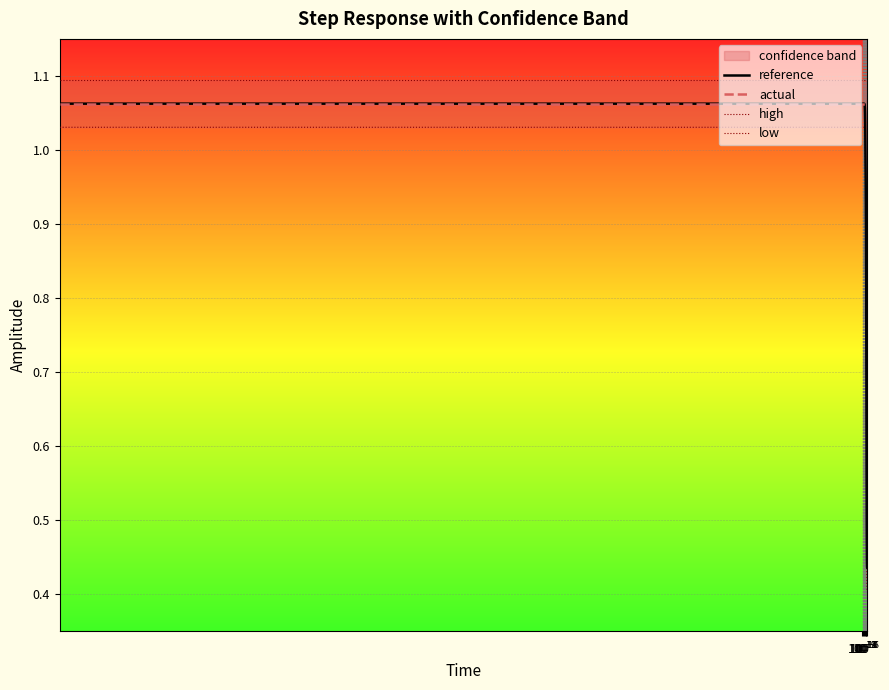

True or false: low has a value of 1.5 at 15.

False